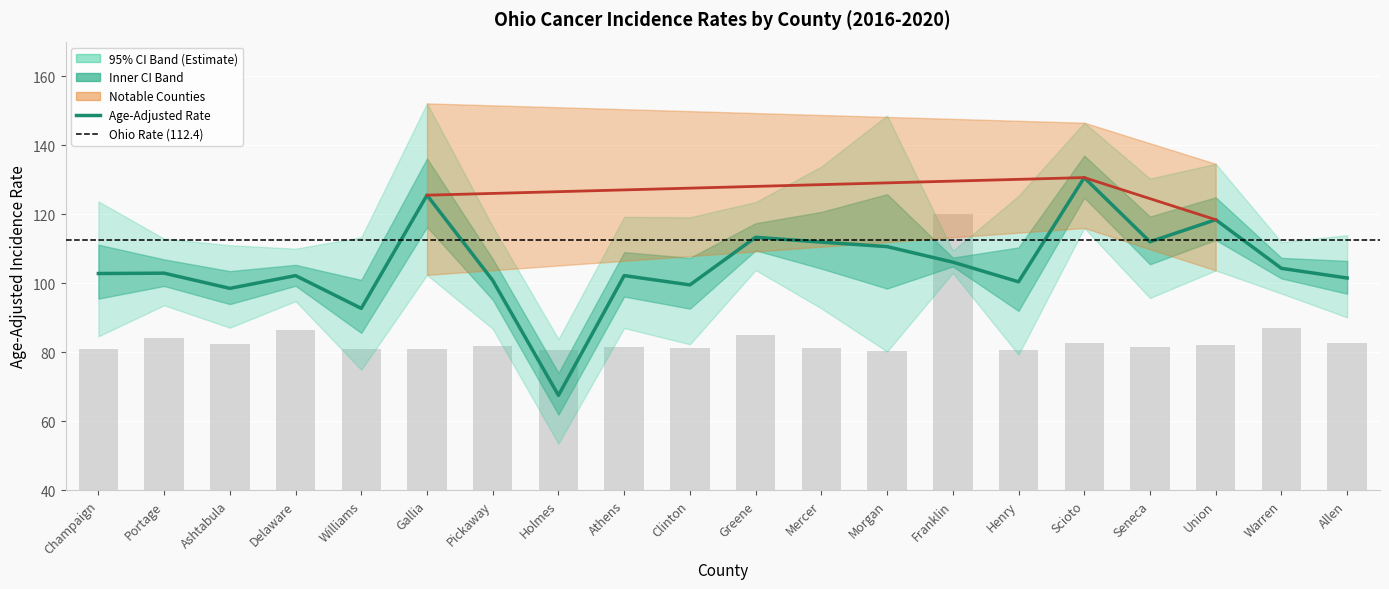

How many groups of bars are there?

20